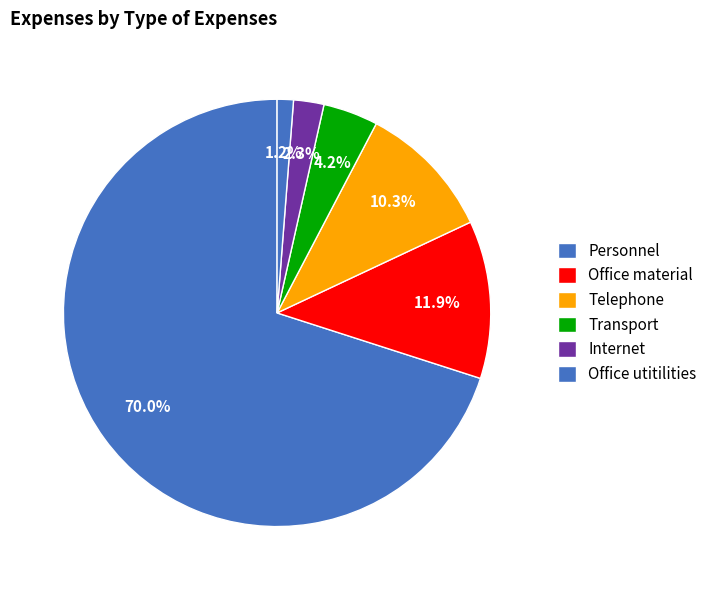

What portion of the pie excludes Telephone?

89.7%